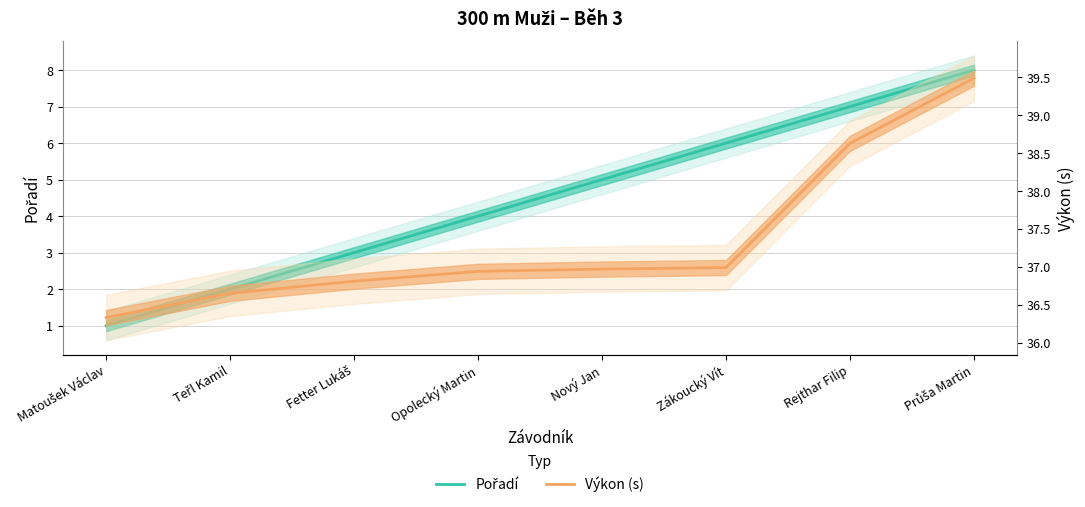

Reading left to right, what are all the values shown in this chart?

Pořadí: Matoušek Václav=1.0	Teřl Kamil=2.0	Fetter Lukáš=3.0	Opolecký Martin=4.0	Nový Jan=5.0	Zákoucký Vít=6.0	Rejthar Filip=7.0	Průša Martin=8.0
Výkon (s): Matoušek Václav=36.3	Teřl Kamil=36.6	Fetter Lukáš=36.8	Opolecký Martin=36.9	Nový Jan=37.0	Zákoucký Vít=37.0	Rejthar Filip=38.6	Průša Martin=39.5